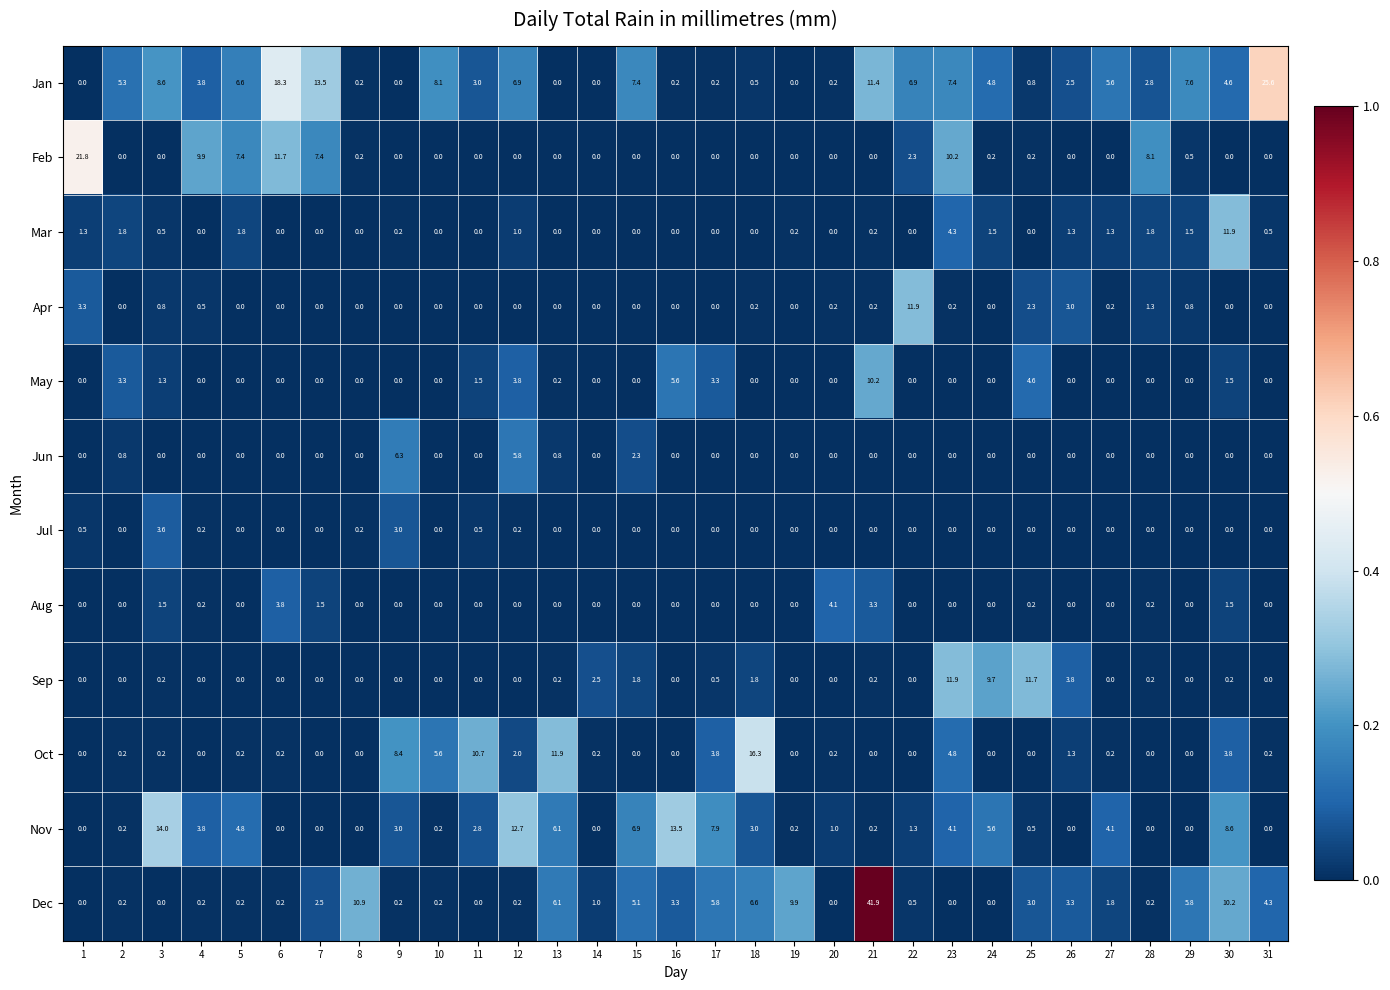

What is the maximum value for Sep?

11.9